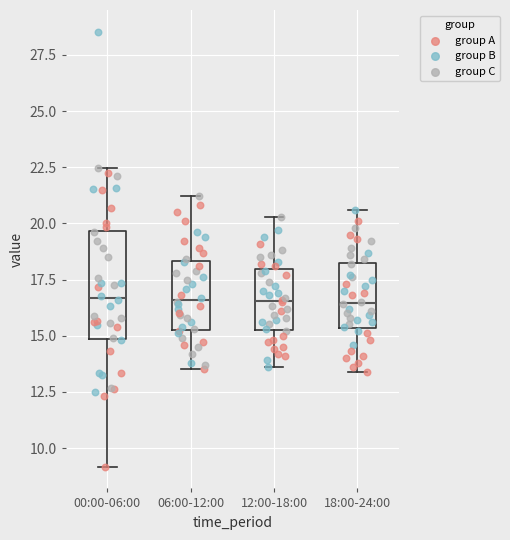

Reading left to right, transcribe this box plot: for each box, give where its median line is, the range the box spans, and where its two whiskers end, as read against the y-axis. The values are not printed on the chart, so give them approximately, as read against the axis.

00:00-06:00: median 16.5, box 15.0 to 19.5, whiskers 9.0 to 22.5
06:00-12:00: median 16.5, box 15.5 to 18.5, whiskers 13.5 to 21.0
12:00-18:00: median 16.5, box 15.5 to 18.0, whiskers 13.5 to 20.5
18:00-24:00: median 16.5, box 15.5 to 18.5, whiskers 13.5 to 20.5